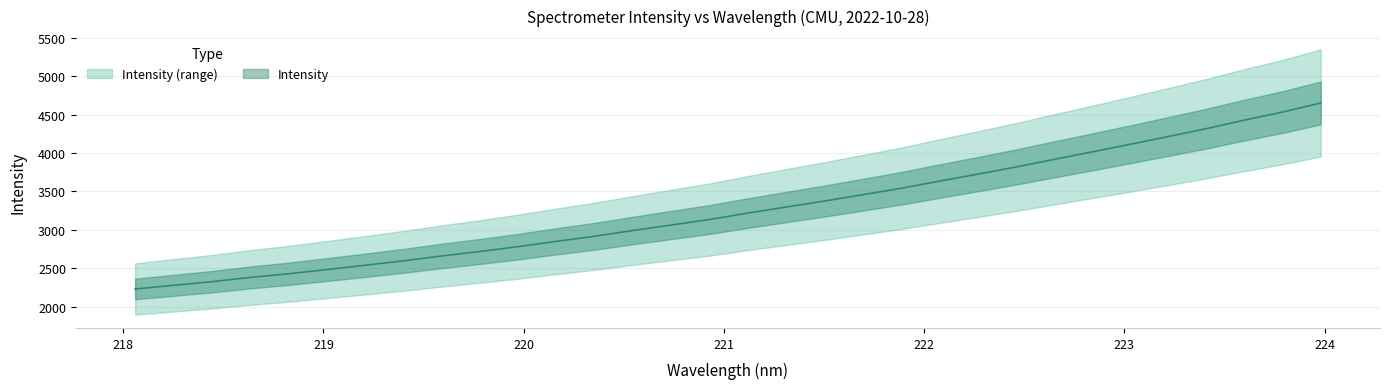

What is the label of the 30th point from the left?

223.5987